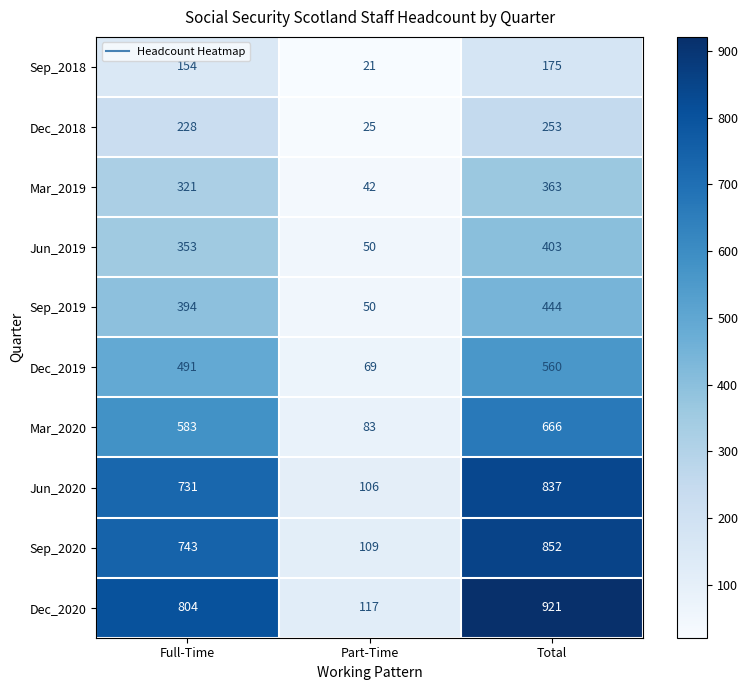

Reading left to right, list all the values displayed in this chart.

Sep_2018: Full-Time=154	Part-Time=21	Total=175
Dec_2018: Full-Time=228	Part-Time=25	Total=253
Mar_2019: Full-Time=321	Part-Time=42	Total=363
Jun_2019: Full-Time=353	Part-Time=50	Total=403
Sep_2019: Full-Time=394	Part-Time=50	Total=444
Dec_2019: Full-Time=491	Part-Time=69	Total=560
Mar_2020: Full-Time=583	Part-Time=83	Total=666
Jun_2020: Full-Time=731	Part-Time=106	Total=837
Sep_2020: Full-Time=743	Part-Time=109	Total=852
Dec_2020: Full-Time=804	Part-Time=117	Total=921